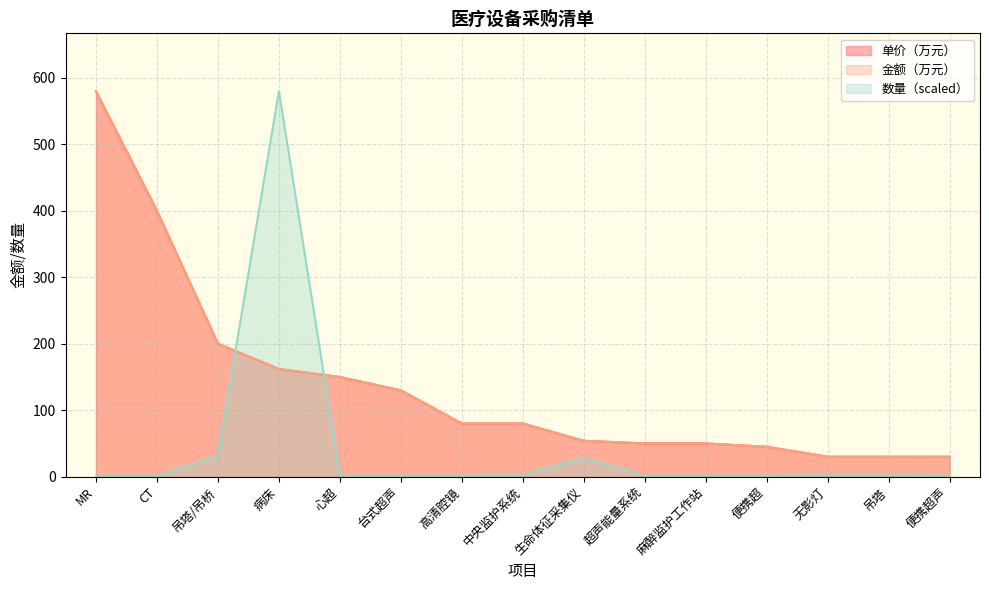

True or false: 数量 has a value of 0.8 at 吊塔.

False